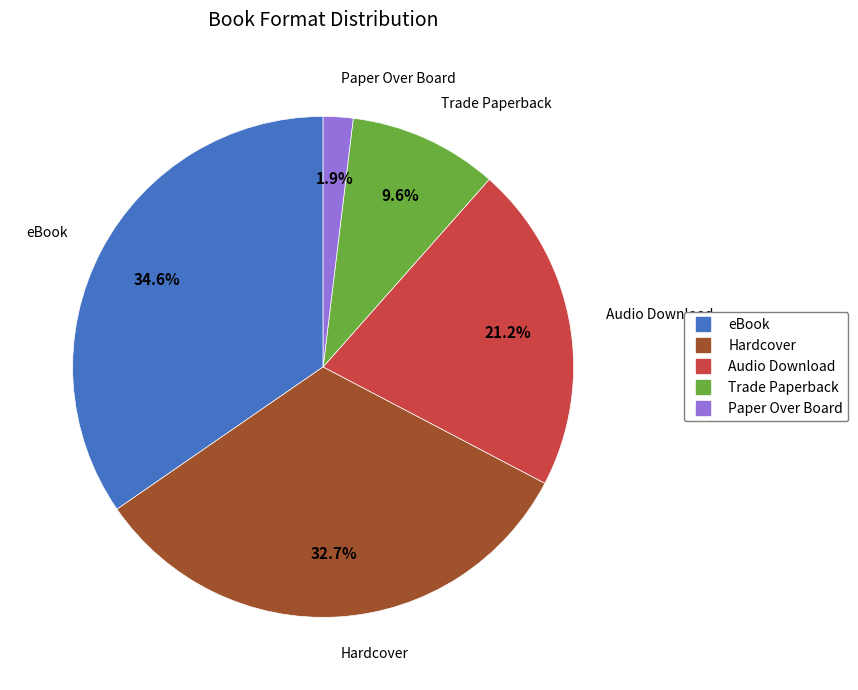

Do Paper Over Board and Trade Paperback together represent more than half of the pie?

No